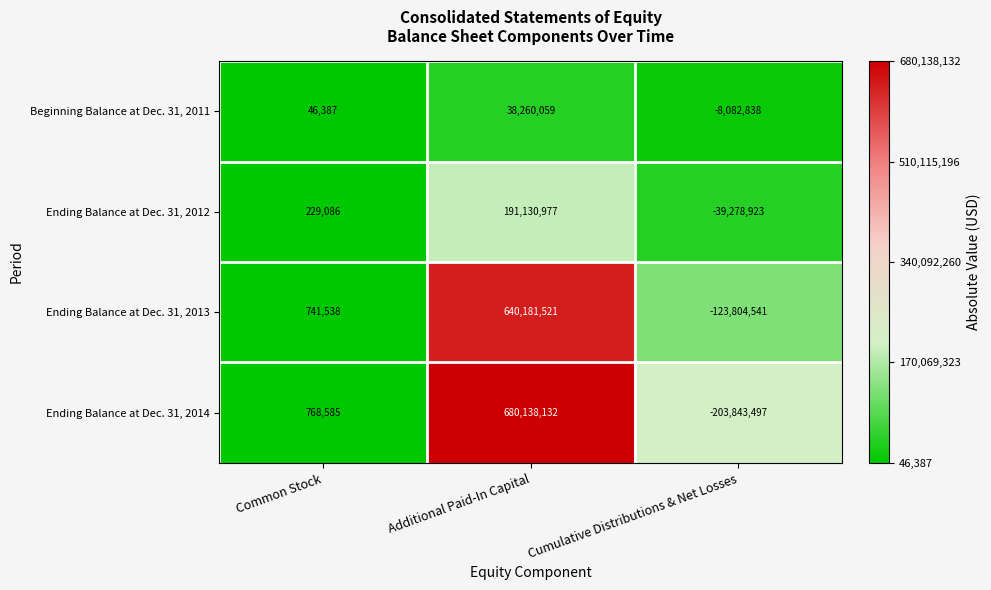

Reading left to right, transcribe all the data shown in this chart.

Beginning Balance at Dec. 31, 2011: Common Stock=46387	Additional Paid-In Capital=38260059	Cumulative Distributions & Net Losses=-8082838
Ending Balance at Dec. 31, 2012: Common Stock=229086	Additional Paid-In Capital=191130977	Cumulative Distributions & Net Losses=-39278923
Ending Balance at Dec. 31, 2013: Common Stock=741538	Additional Paid-In Capital=640181521	Cumulative Distributions & Net Losses=-123804541
Ending Balance at Dec. 31, 2014: Common Stock=768585	Additional Paid-In Capital=680138132	Cumulative Distributions & Net Losses=-203843497